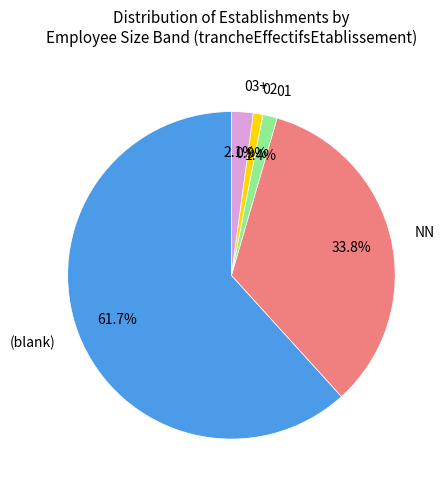

To the nearest percent, what is the difference between the largest and smallest slice percentages?

61%